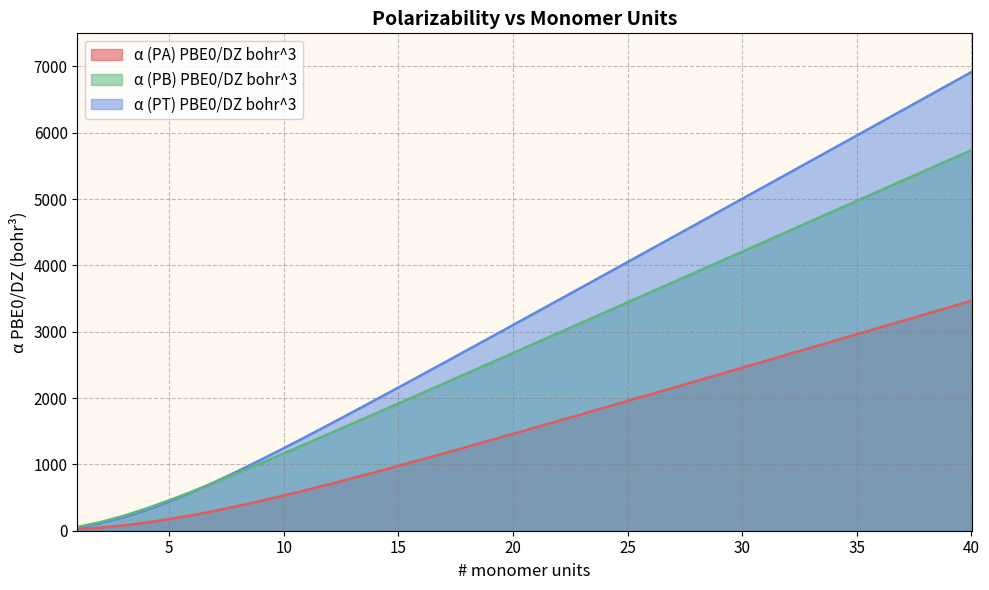

True or false: α (PB) PBE0/DZ bohr^3 and α (PA) PBE0/DZ bohr^3 intersect in this chart.

False